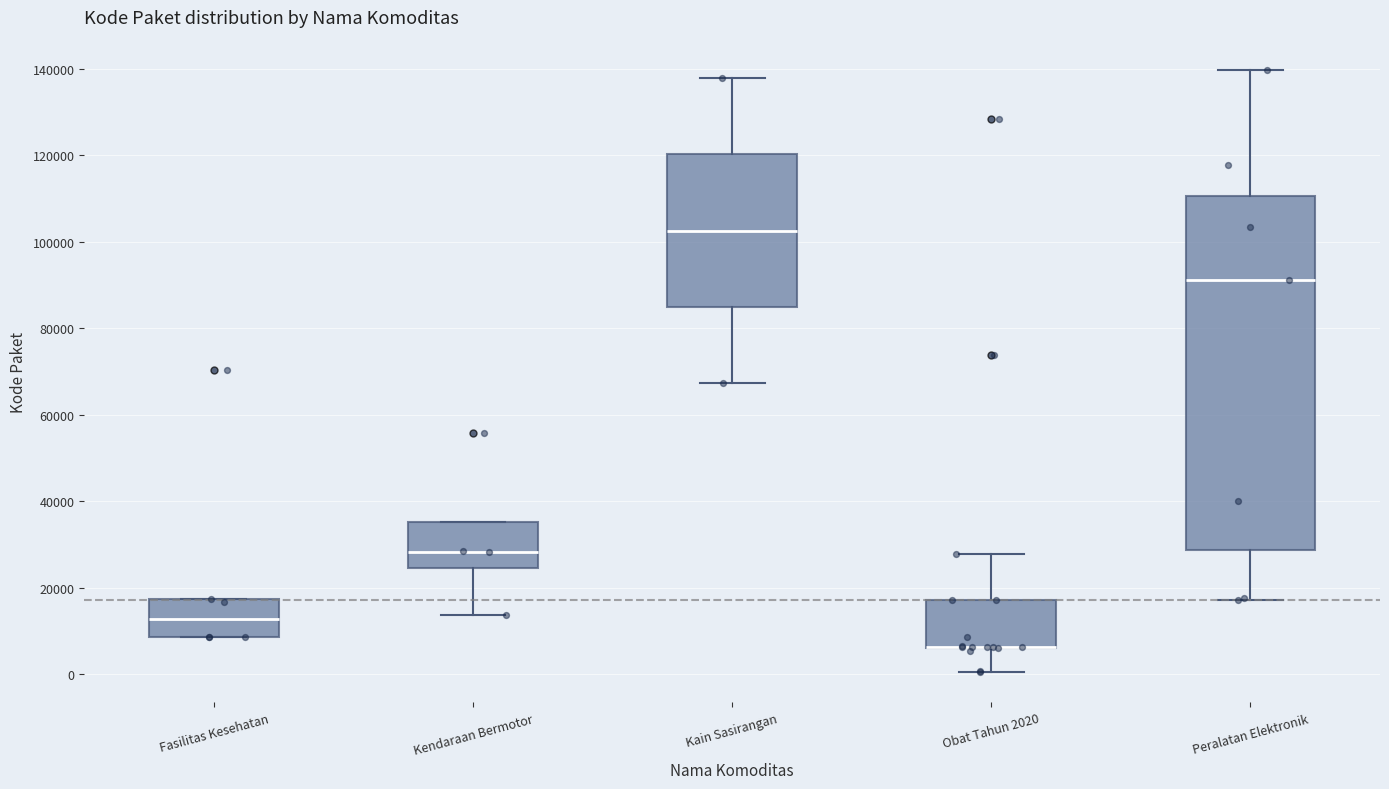

Reading left to right, read every box against the y-axis: the position of its median line, the range the box covers, and the ends of its whiskers. The values are not printed on the chart, so give them approximately, as read against the axis.

Fasilitas Kesehatan: median 12000, box 8000 to 18000, whiskers 8000 to 18000
Kendaraan Bermotor: median 28000, box 24000 to 36000, whiskers 14000 to 36000
Kain Sasirangan: median 102000, box 84000 to 120000, whiskers 68000 to 138000
Obat Tahun 2020: median 6000 (drawn on the box's lower edge), box 6000 to 18000, whiskers 0 to 28000
Peralatan Elektronik: median 92000, box 28000 to 110000, whiskers 18000 to 140000